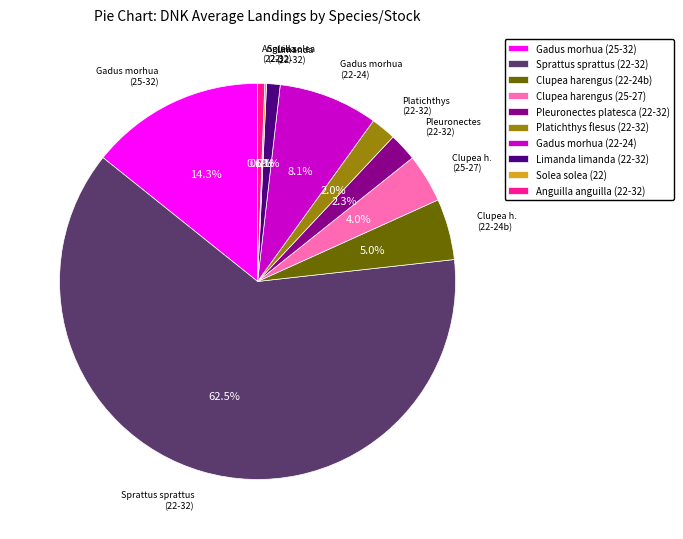

To the nearest percent, what is the difference between the Platichthys flesus (22-32) and Sprattus sprattus (22-32) slice percentages?

60%